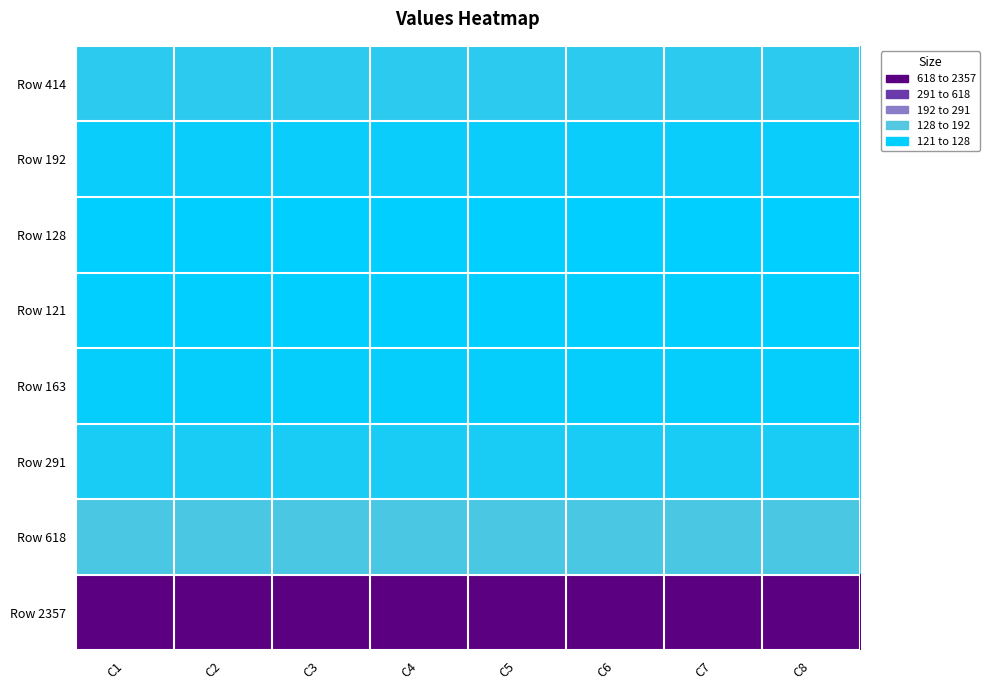

Which category has the highest value across all series?

C1